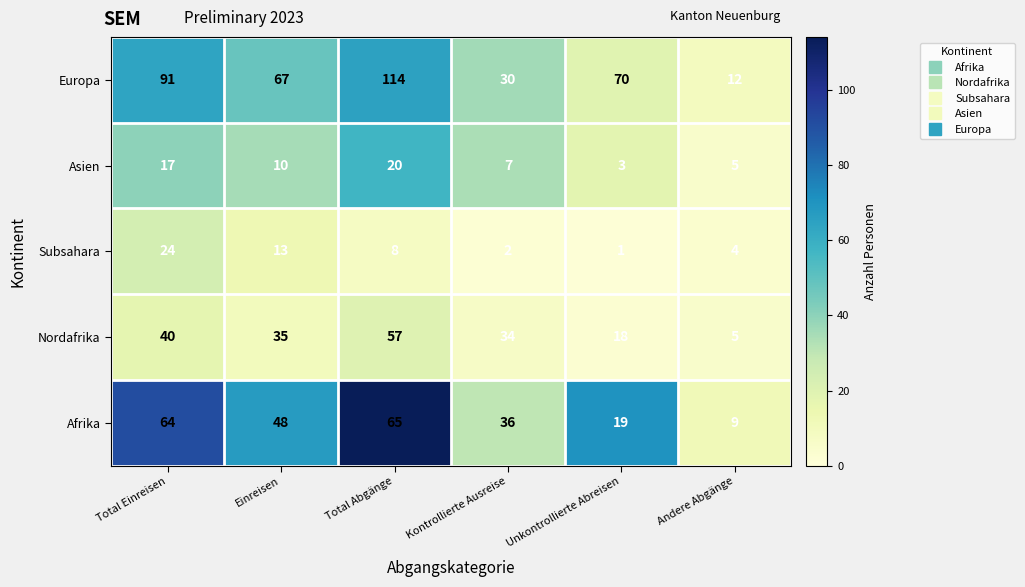

True or false: Asien has a value of 20 at Total Abgänge.

True